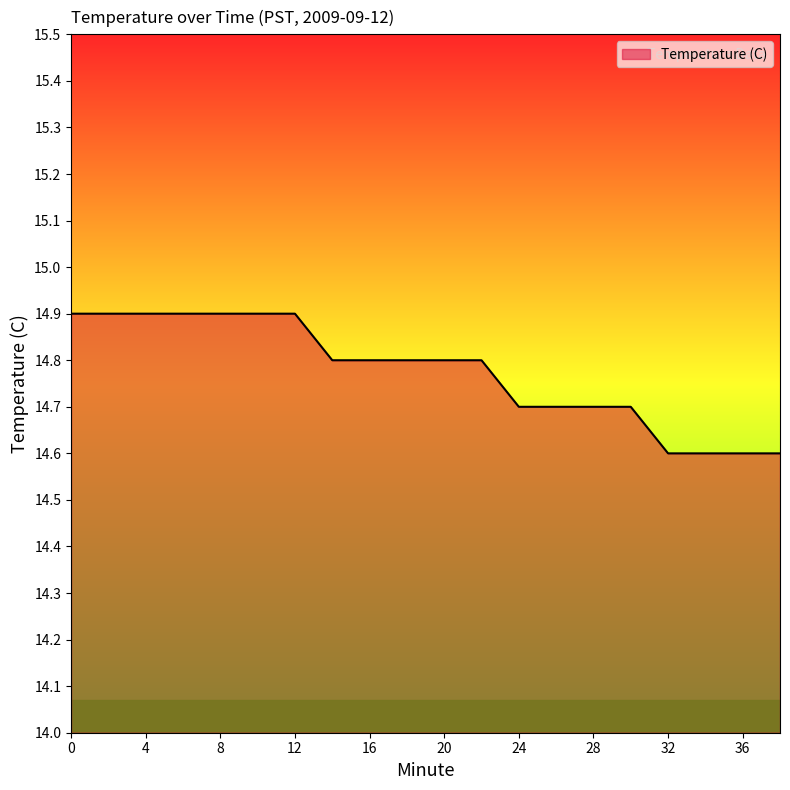

What is the greatest value displayed?

14.9